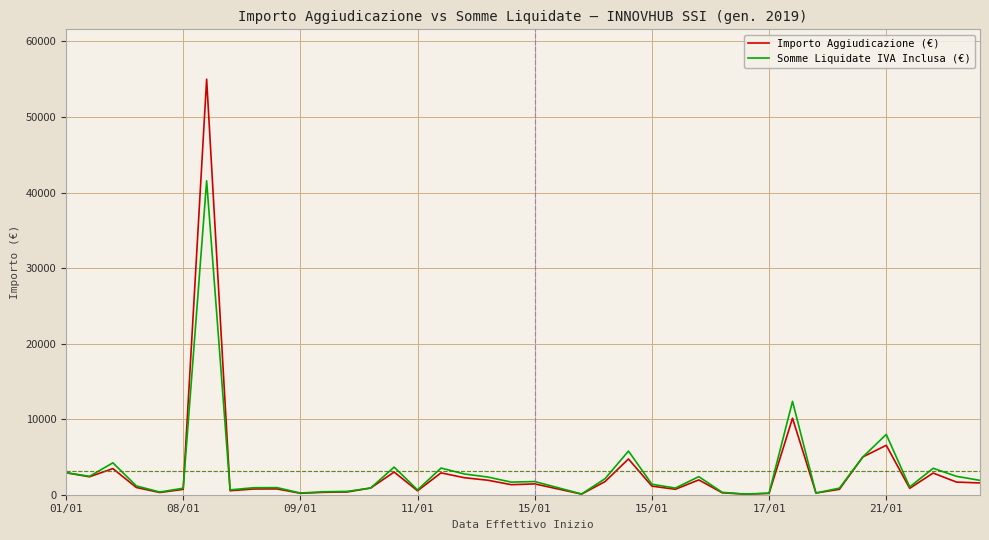

List the series in order of their peak value, highest first.

Importo Aggiudicazione (€), Somme Liquidate IVA Inclusa (€)